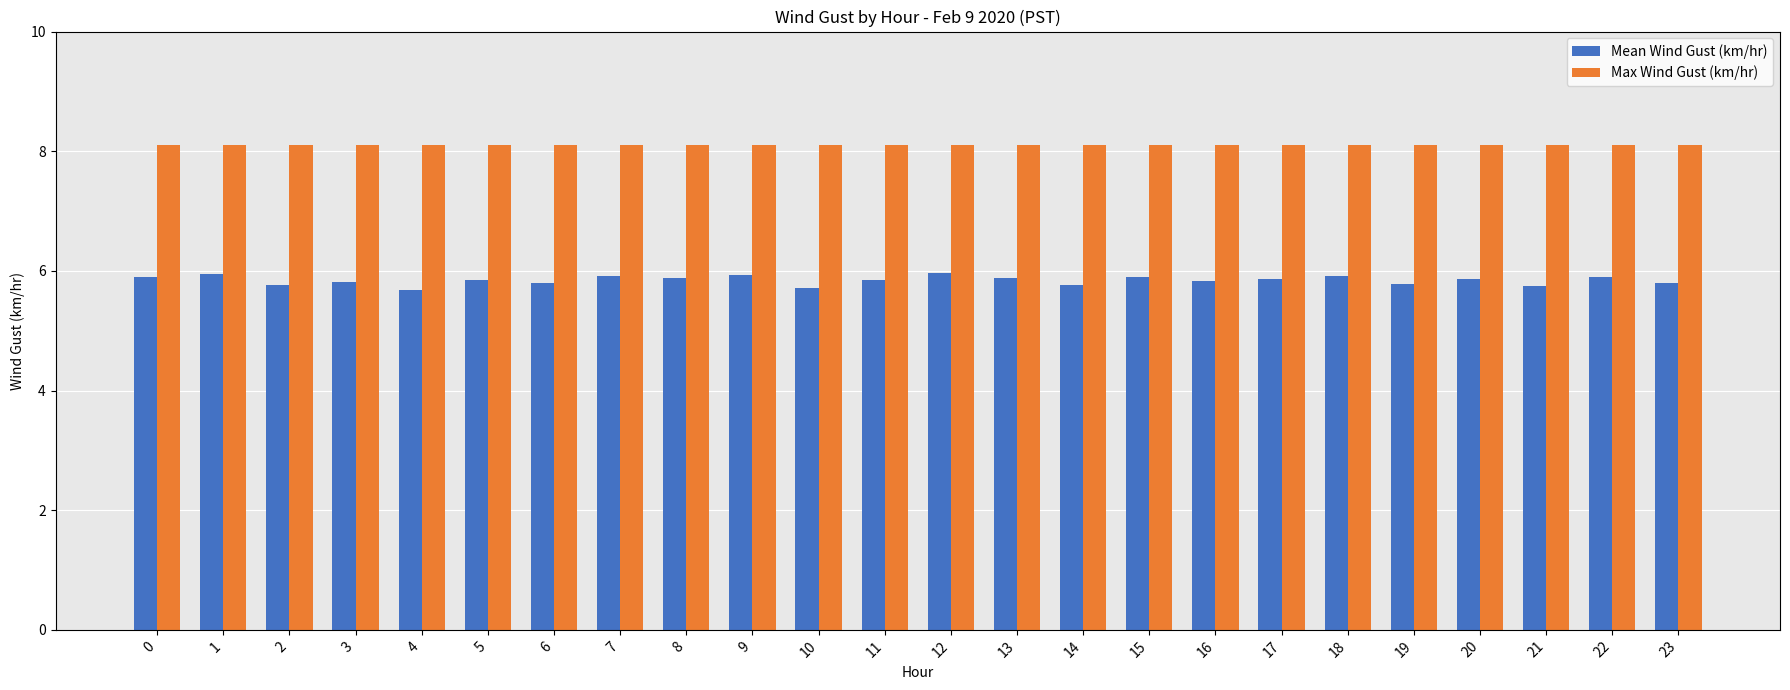

How many bars are there in total?

48